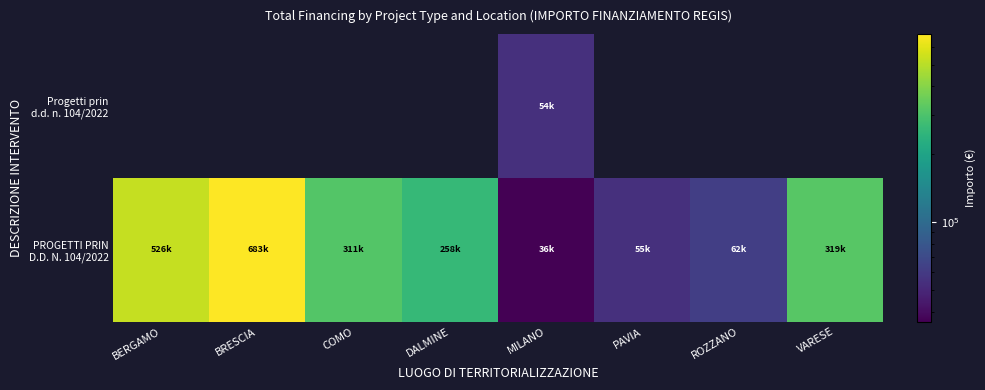

Rank the series by their maximum value, from lowest to highest.

Progetti prin d.d. n. 104/2022, PROGETTI PRIN D.D. N. 104/2022